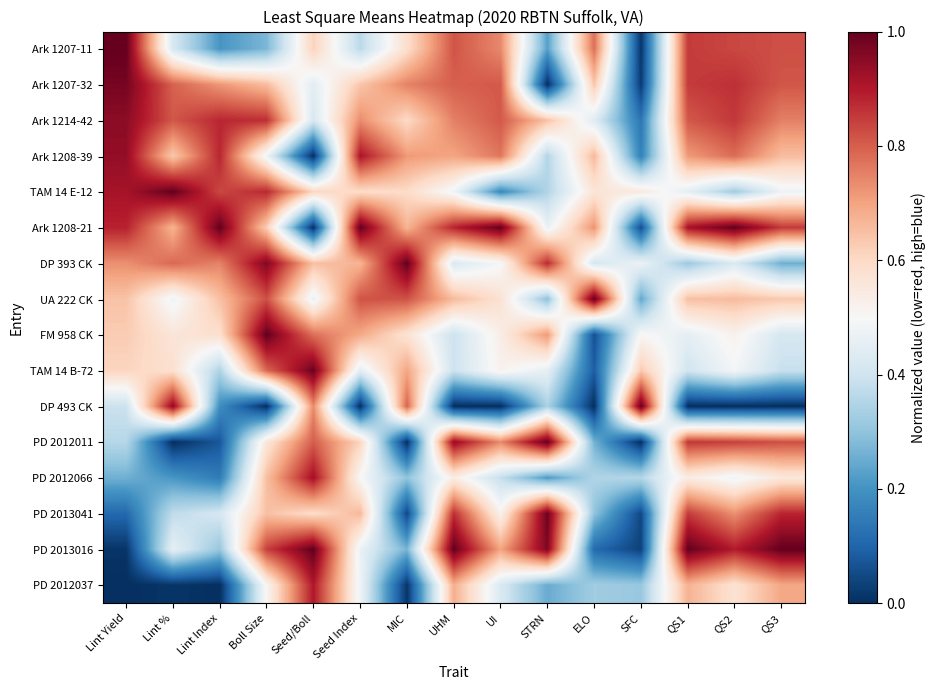

Reading right to left, transcribe all the data shown in this chart.

Ark 1207-11: QS3=0.8	QS2=0.8	QS1=0.8	SFC=0.0	ELO=0.8	STRN=0.2	UI=0.7	UHM=0.8	MIC=0.6	Seed Index=0.4	Seed/Boll=0.6	Boll Size=0.3	Lint Index=0.2	Lint %=0.4	Lint Yield=1.0
Ark 1207-32: QS3=0.8	QS2=0.9	QS1=0.8	SFC=0.0	ELO=0.6	STRN=0.0	UI=0.8	UHM=0.8	MIC=0.7	Seed Index=0.6	Seed/Boll=0.4	Boll Size=0.7	Lint Index=0.7	Lint %=0.8	Lint Yield=1.0
Ark 1214-42: QS3=0.8	QS2=0.9	QS1=0.8	SFC=0.1	ELO=0.4	STRN=0.6	UI=0.8	UHM=0.8	MIC=0.6	Seed Index=0.7	Seed/Boll=0.4	Boll Size=0.9	Lint Index=0.9	Lint %=0.8	Lint Yield=0.9
Ark 1208-39: QS3=0.7	QS2=0.8	QS1=0.7	SFC=0.2	ELO=0.7	STRN=0.4	UI=0.8	UHM=0.7	MIC=0.7	Seed Index=0.9	Seed/Boll=0.0	Boll Size=0.5	Lint Index=0.9	Lint %=0.6	Lint Yield=0.9
TAM 14 E-12: QS3=0.5	QS2=0.3	QS1=0.5	SFC=0.6	ELO=0.6	STRN=0.4	UI=0.2	UHM=0.5	MIC=0.6	Seed Index=0.6	Seed/Boll=0.6	Boll Size=0.9	Lint Index=0.8	Lint %=1.0	Lint Yield=0.9
Ark 1208-21: QS3=0.9	QS2=1.0	QS1=0.9	SFC=0.1	ELO=0.7	STRN=0.5	UI=1.0	UHM=0.9	MIC=0.7	Seed Index=1.0	Seed/Boll=0.0	Boll Size=0.6	Lint Index=1.0	Lint %=0.7	Lint Yield=0.9
DP 393 CK: QS3=0.3	QS2=0.4	QS1=0.3	SFC=0.5	ELO=0.4	STRN=0.9	UI=0.5	UHM=0.4	MIC=1.0	Seed Index=0.7	Seed/Boll=0.6	Boll Size=1.0	Lint Index=0.7	Lint %=0.8	Lint Yield=0.7
UA 222 CK: QS3=0.6	QS2=0.7	QS1=0.7	SFC=0.2	ELO=1.0	STRN=0.3	UI=0.6	UHM=0.7	MIC=0.8	Seed Index=0.8	Seed/Boll=0.5	Boll Size=0.8	Lint Index=0.6	Lint %=0.5	Lint Yield=0.6
FM 958 CK: QS3=0.4	QS2=0.5	QS1=0.5	SFC=0.5	ELO=0.1	STRN=0.7	UI=0.5	UHM=0.4	MIC=0.6	Seed Index=0.7	Seed/Boll=0.8	Boll Size=1.0	Lint Index=0.6	Lint %=0.6	Lint Yield=0.6
TAM 14 B-72: QS3=0.4	QS2=0.5	QS1=0.4	SFC=0.6	ELO=0.1	STRN=0.5	UI=0.5	UHM=0.4	MIC=0.7	Seed Index=0.4	Seed/Boll=1.0	Boll Size=0.8	Lint Index=0.3	Lint %=0.6	Lint Yield=0.6
DP 493 CK: QS3=0.0	QS2=0.0	QS1=0.0	SFC=1.0	ELO=0.0	STRN=0.3	UI=0.0	UHM=0.0	MIC=0.8	Seed Index=0.0	Seed/Boll=0.7	Boll Size=0.0	Lint Index=0.2	Lint %=0.9	Lint Yield=0.4
PD 2012011: QS3=0.8	QS2=0.8	QS1=0.9	SFC=0.0	ELO=0.3	STRN=1.0	UI=0.7	UHM=0.9	MIC=0.0	Seed Index=0.6	Seed/Boll=0.8	Boll Size=0.6	Lint Index=0.1	Lint %=0.0	Lint Yield=0.4
PD 2012066: QS3=0.6	QS2=0.5	QS1=0.5	SFC=0.4	ELO=0.3	STRN=0.2	UI=0.4	UHM=0.5	MIC=0.3	Seed Index=0.5	Seed/Boll=0.9	Boll Size=0.7	Lint Index=0.1	Lint %=0.2	Lint Yield=0.3
PD 2013041: QS3=0.9	QS2=0.7	QS1=0.8	SFC=0.0	ELO=0.3	STRN=1.0	UI=0.5	UHM=0.9	MIC=0.0	Seed Index=0.7	Seed/Boll=0.6	Boll Size=0.6	Lint Index=0.4	Lint %=0.4	Lint Yield=0.1
PD 2013016: QS3=1.0	QS2=0.9	QS1=1.0	SFC=0.0	ELO=0.1	STRN=1.0	UI=0.7	UHM=1.0	MIC=0.3	Seed Index=0.5	Seed/Boll=1.0	Boll Size=0.8	Lint Index=0.3	Lint %=0.5	Lint Yield=0.0
PD 2012037: QS3=0.7	QS2=0.6	QS1=0.7	SFC=0.3	ELO=0.3	STRN=0.3	UI=0.4	UHM=0.7	MIC=0.0	Seed Index=0.5	Seed/Boll=0.9	Boll Size=0.5	Lint Index=0.0	Lint %=0.0	Lint Yield=0.0